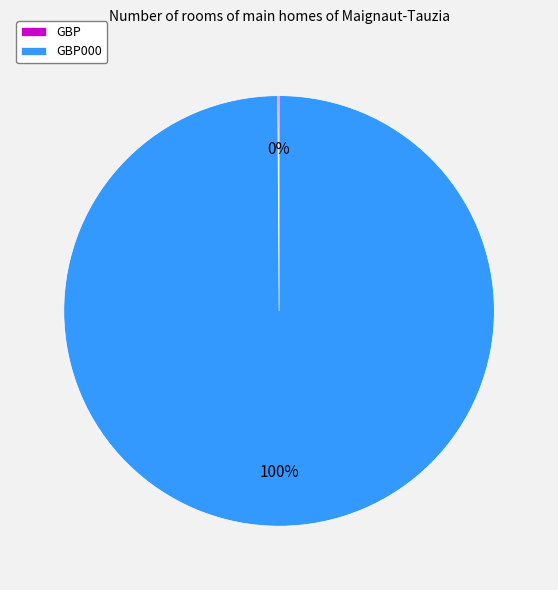

Does any single category account for the majority?

Yes